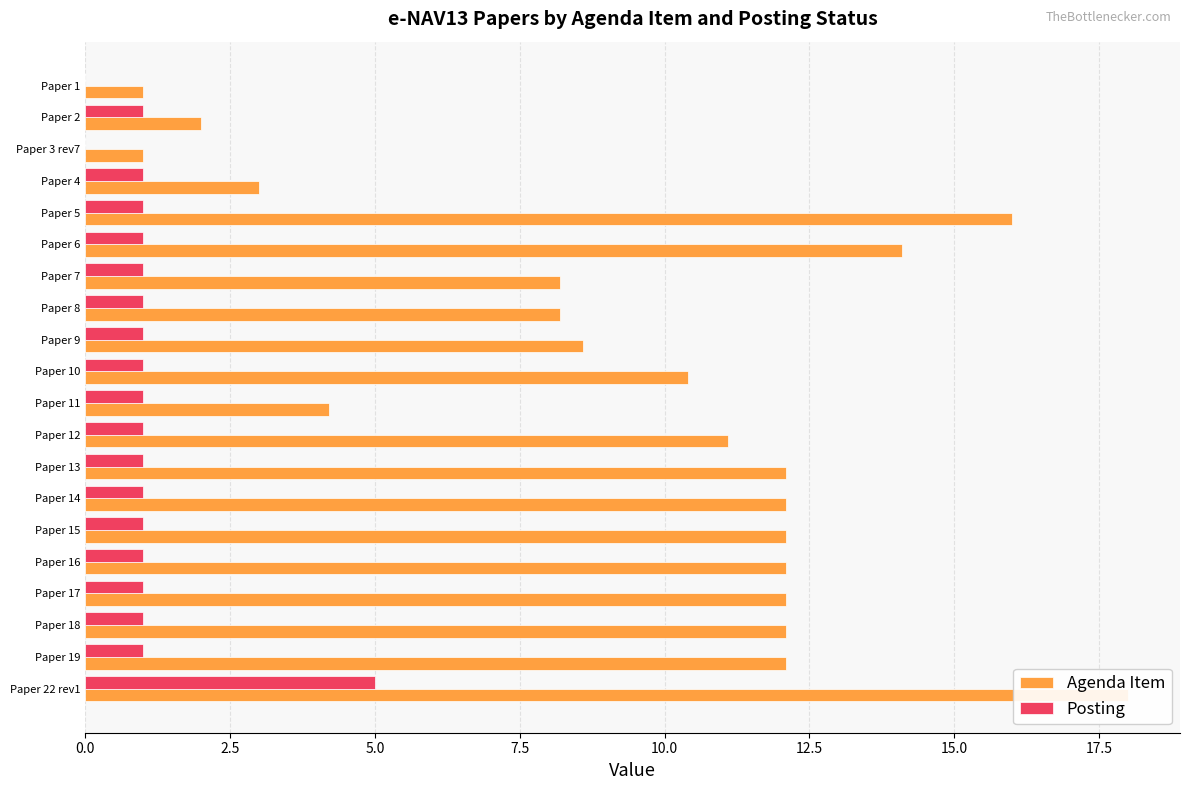

Reading left to right, list all the values displayed in this chart.

Agenda Item: 1.0	2.0	1.0	3.0	16.0	14.1	8.2	8.2	8.6	10.4	4.2	11.1	12.1	12.1	12.1	12.1	12.1	12.1	12.1	18.0
Posting: 0.0	1.0	0.0	1.0	1.0	1.0	1.0	1.0	1.0	1.0	1.0	1.0	1.0	1.0	1.0	1.0	1.0	1.0	1.0	5.0